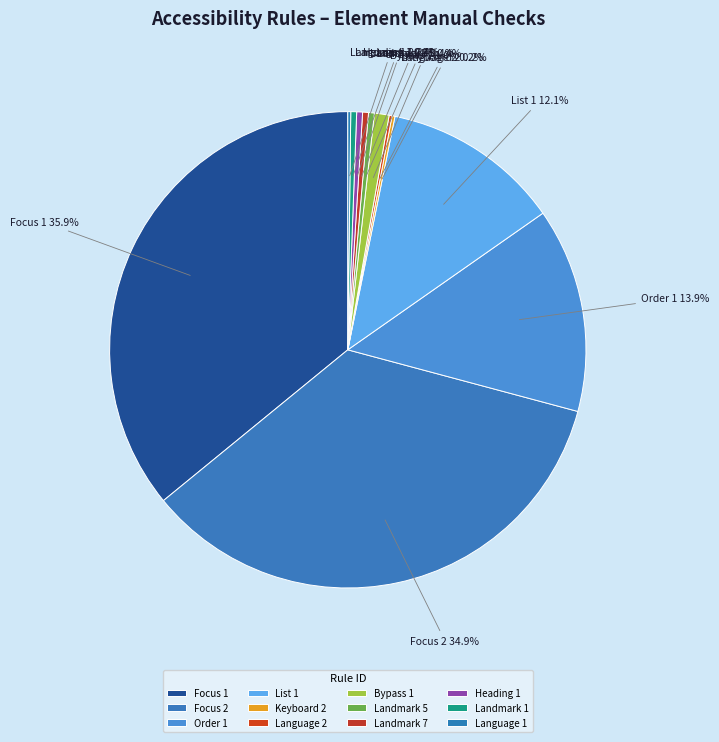

To the nearest percent, what is the average slice percentage?

8%